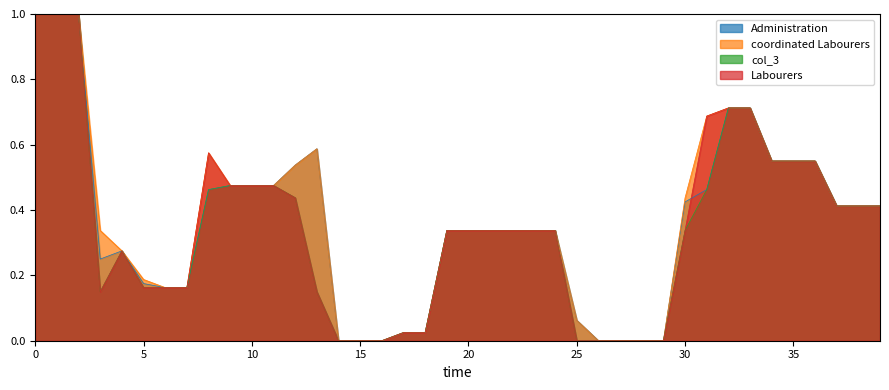

True or false: col_1 and col_3 intersect in this chart.

False